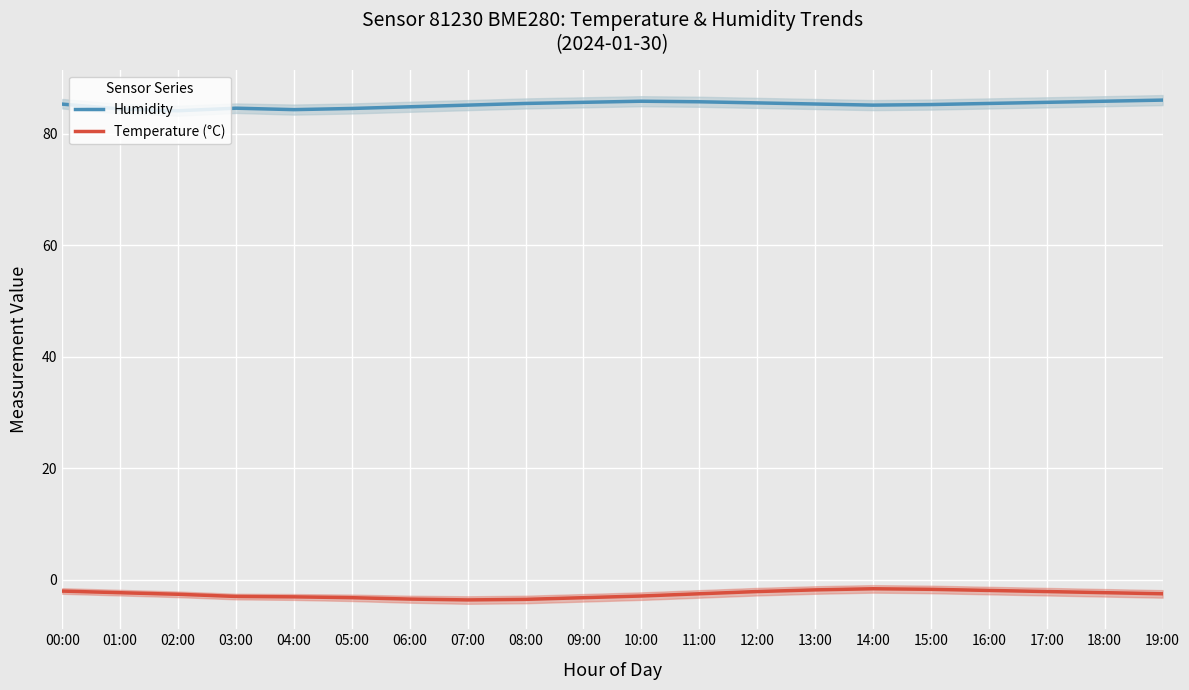

How many values in the Temperature (°C) series exceed -2?

4